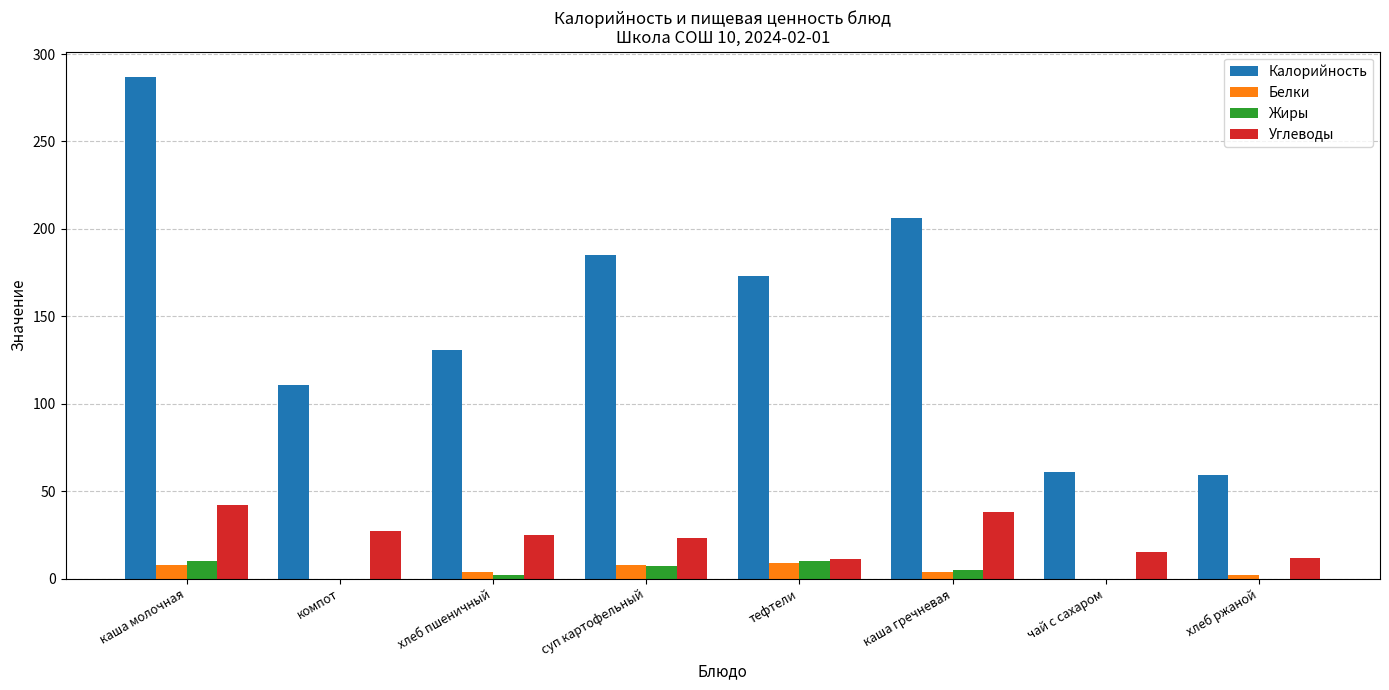

Does the chart contain stacked bars?

No